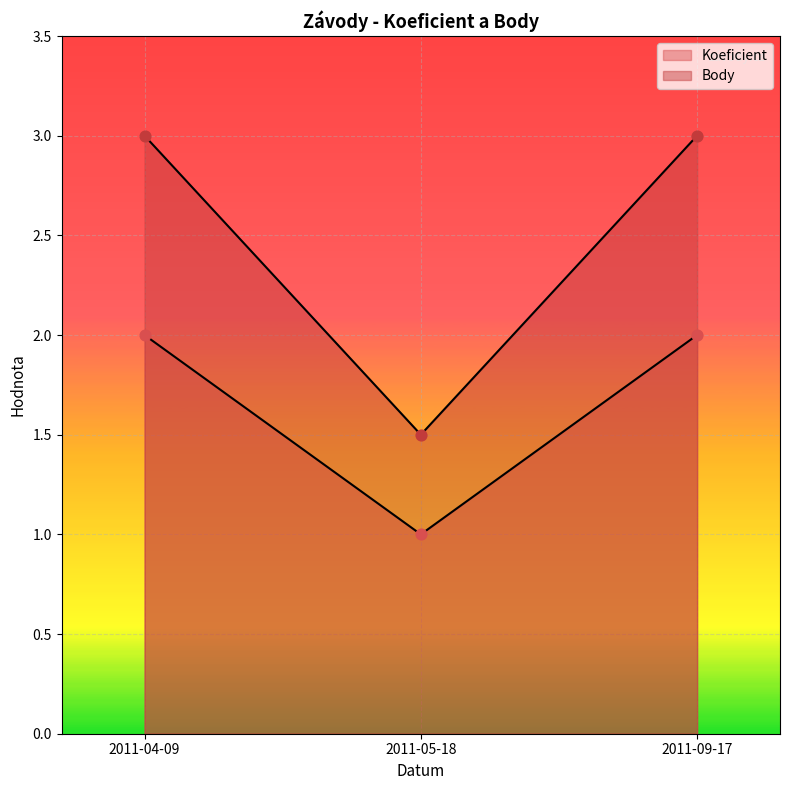

What are all the series names shown in the legend?

Koeficient, Body